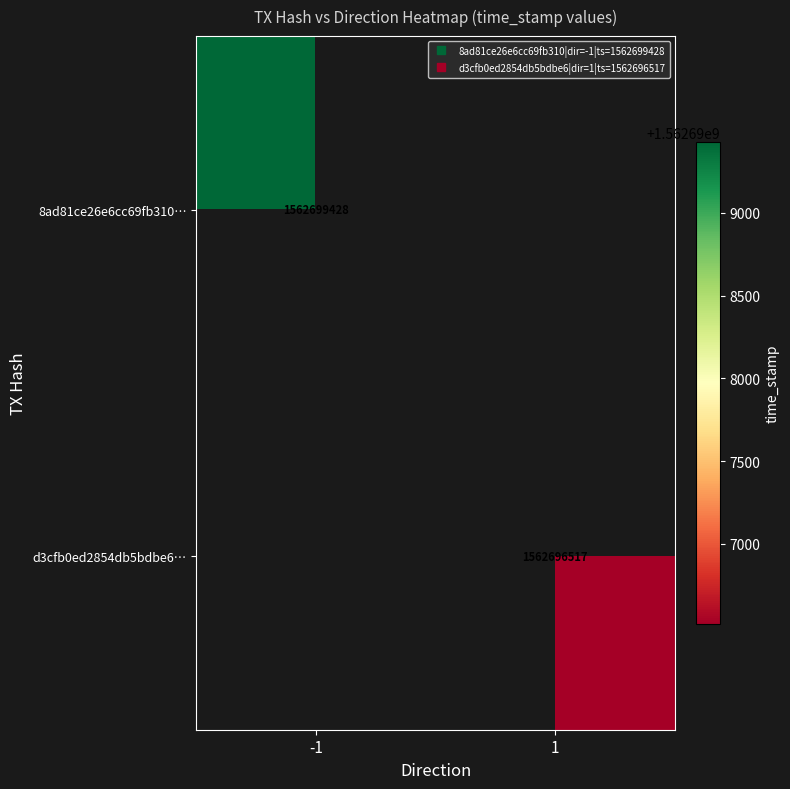

What is the highest value of the 8ad81ce26e6cc69fb310… series?

1562699428.0